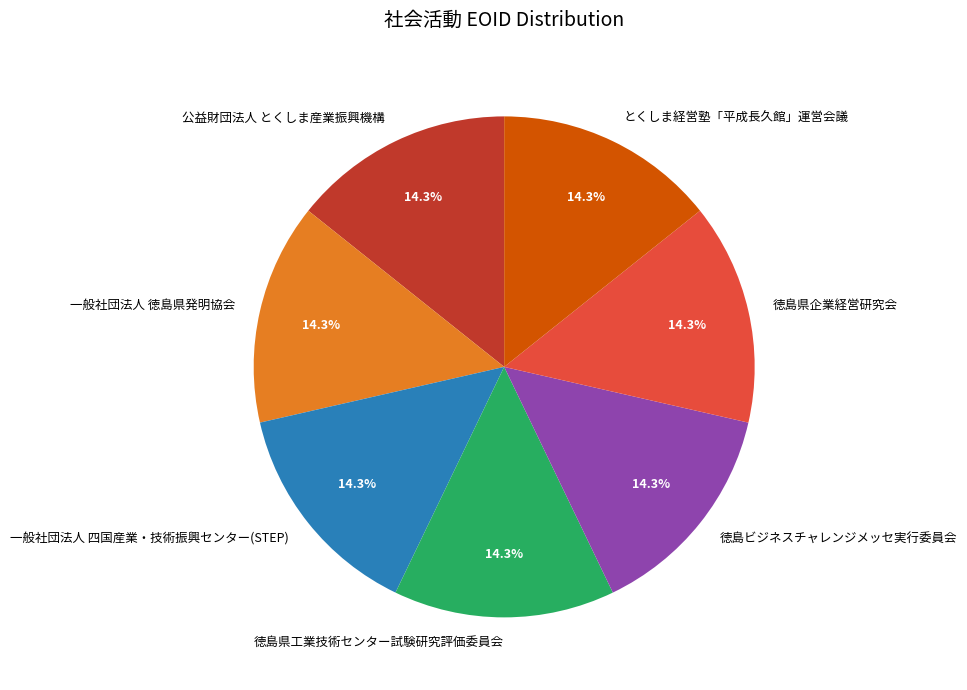

What percentage do 徳島ビジネスチャレンジメッセ実行委員会 and とくしま経営塾「平成長久館」運営会議 together represent?

28.6%